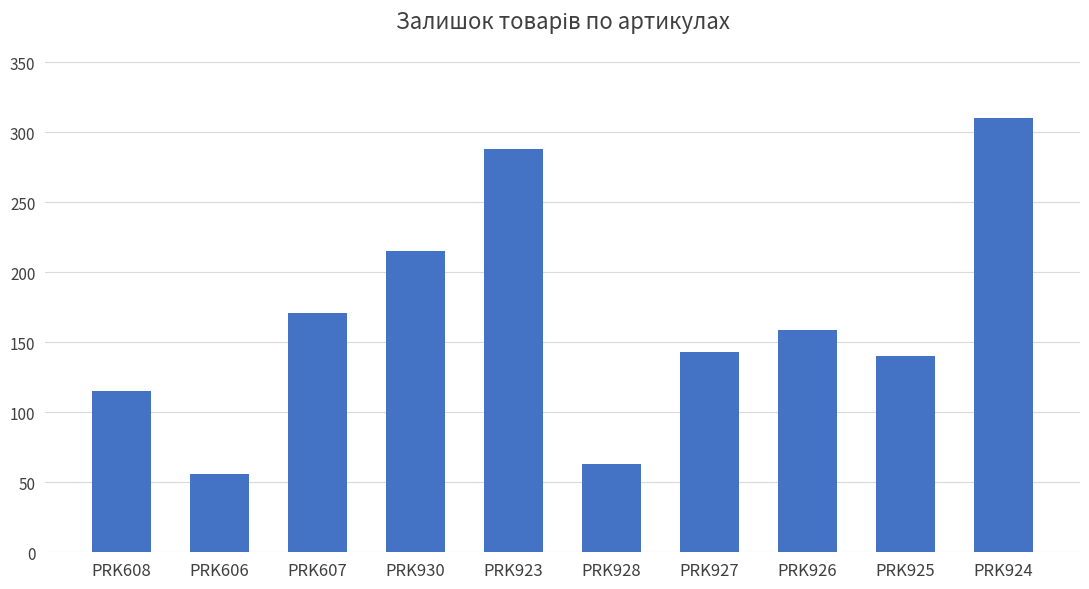

Reading left to right, list all the values displayed in this chart.

115	56	171	215	288	63	143	159	140	310